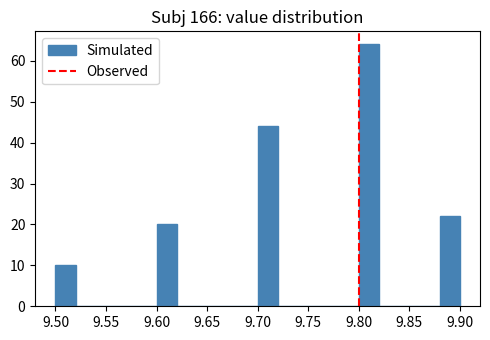

Over which range of the x-axis is the bar tallest?

9.80 to 9.82